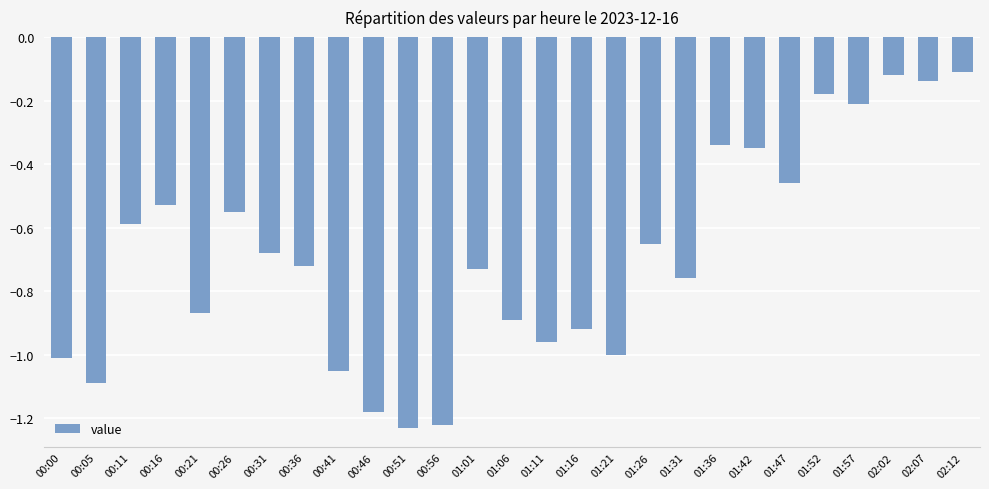

What is the label of the 22nd bar from the left?

01:47